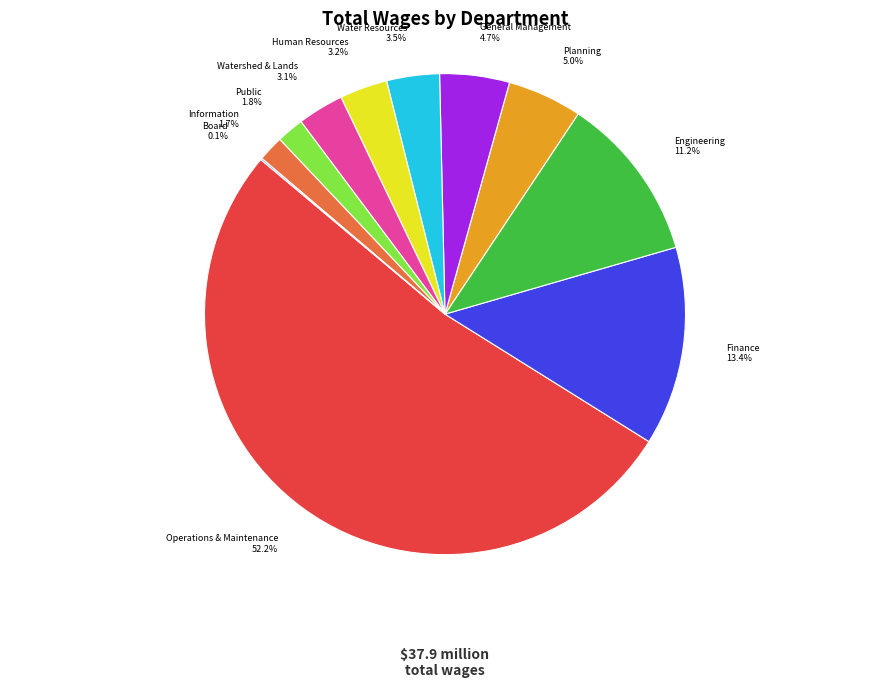

Is there any slice that represents more than half of the pie?

Yes